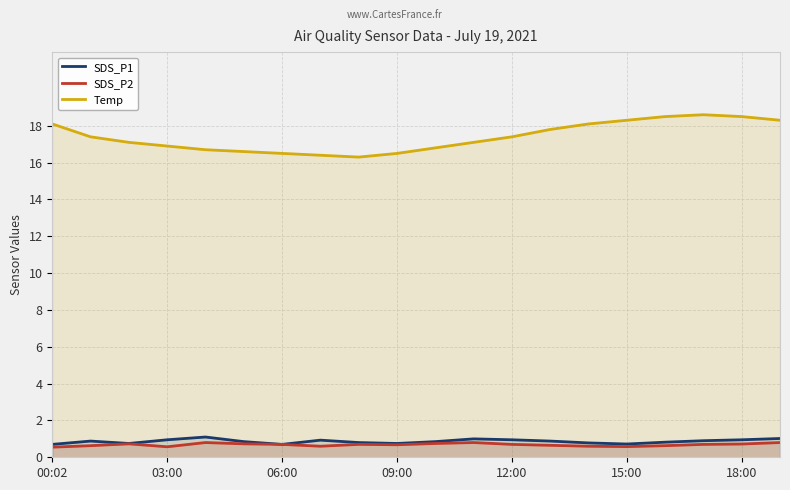

Which series has the largest total across all categories?

Temp